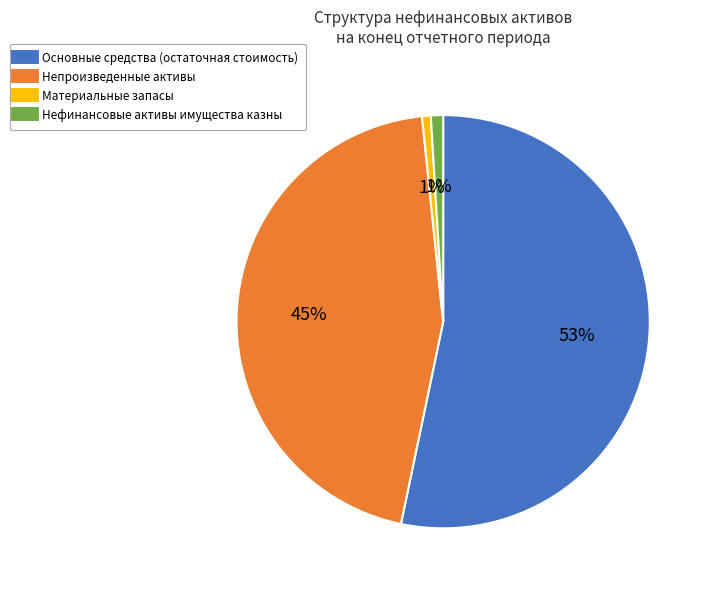

Count the number of slices in the pie.

4